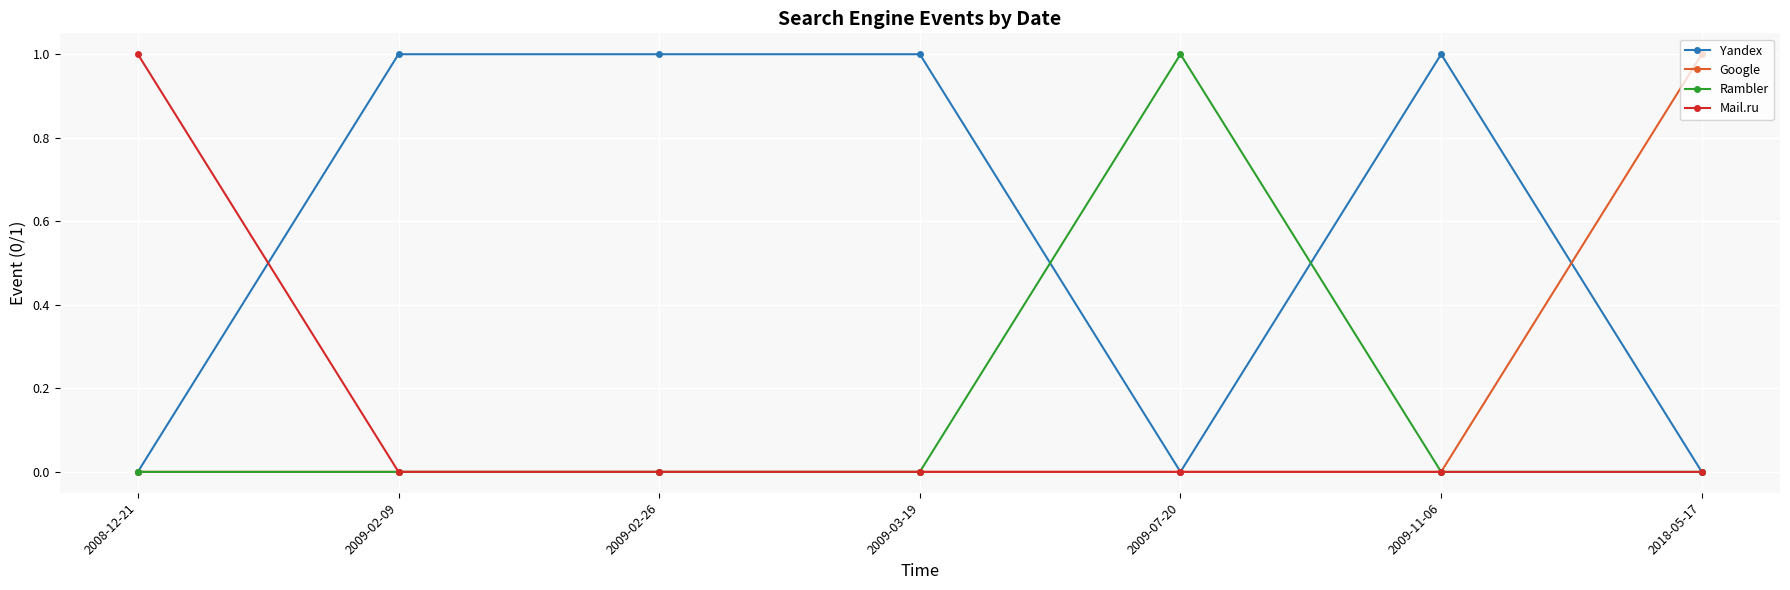

The Rambler series shows 0 at 2009-03-19. True or false?

True